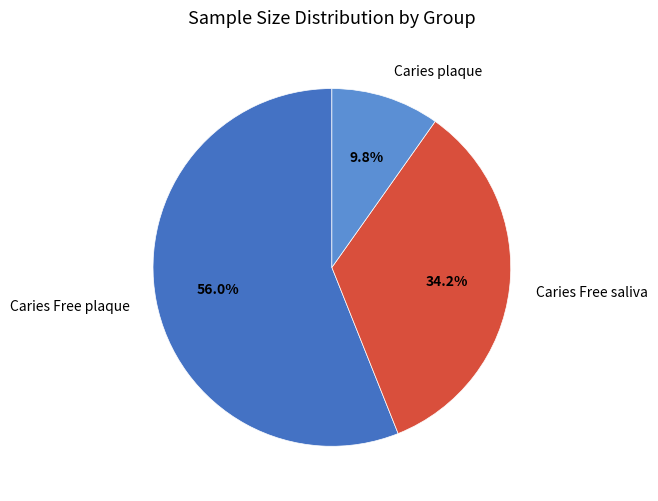

Is there a majority slice in this chart?

Yes